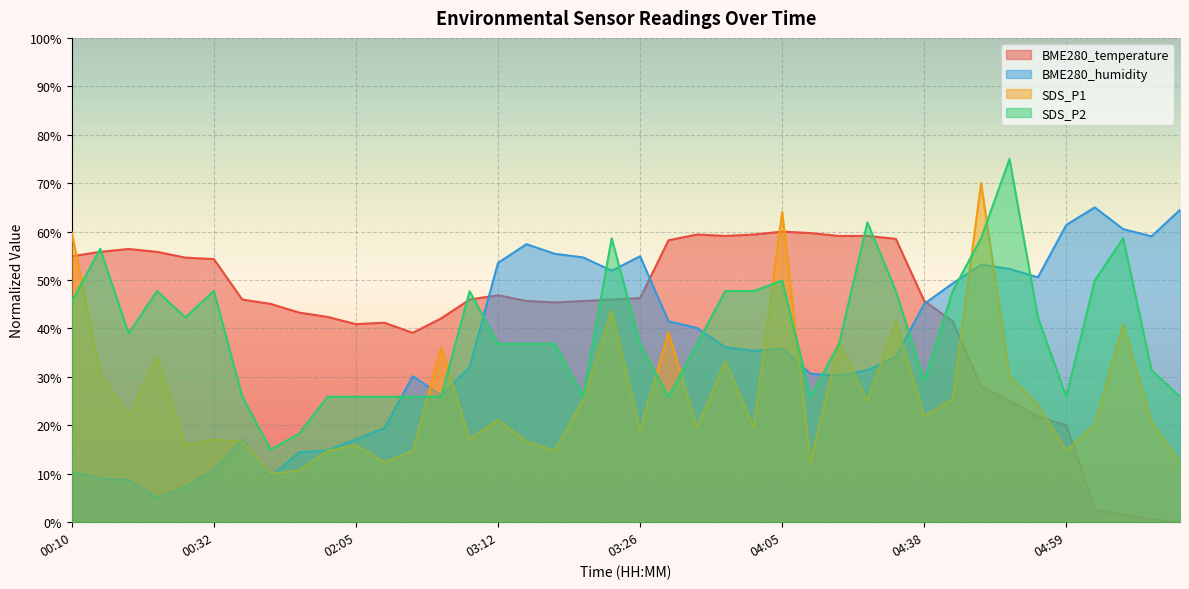

How many distinct data groups are displayed?

4